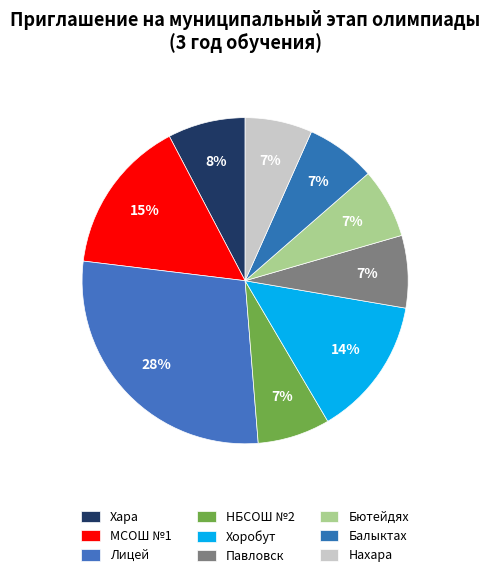

Count the number of slices in the pie.

9